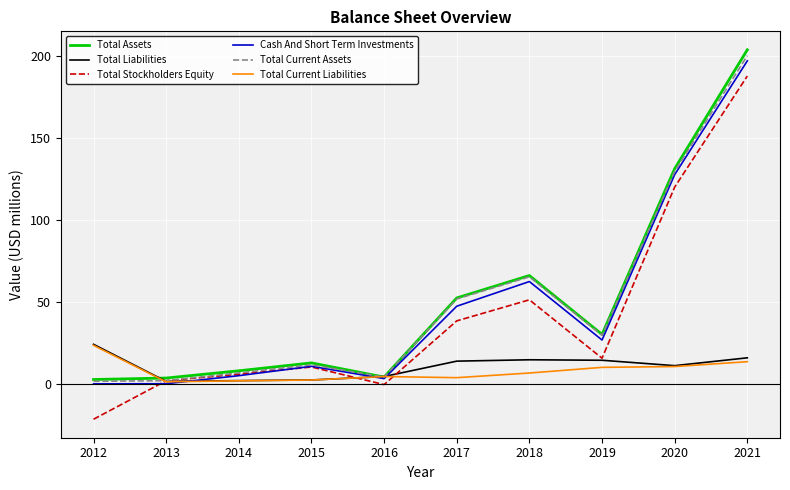

How many values in the Total Current Assets series are below 29?

5